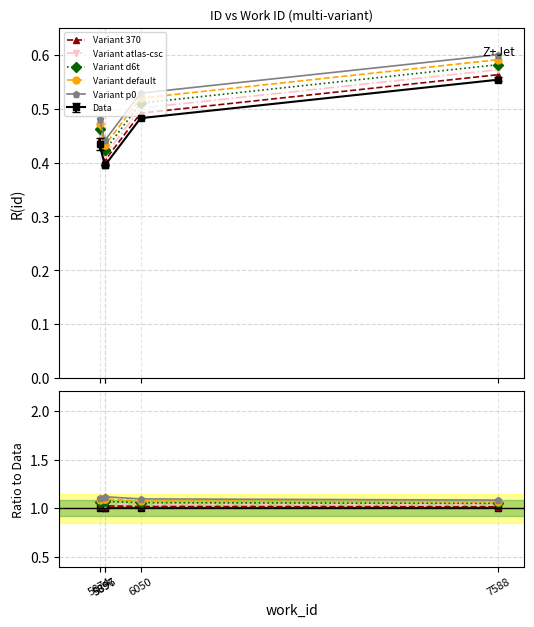

Is this an area chart (filled region under the line)?

No